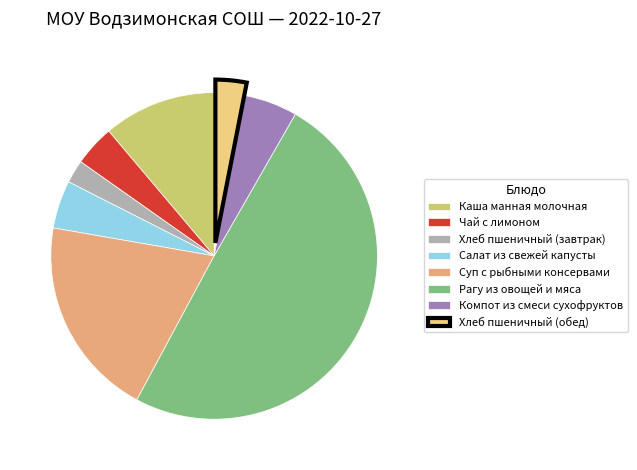

Approximately how many times larger is the value at Салат из свежей капусты compared to Компот из смеси сухофруктов?

0.9